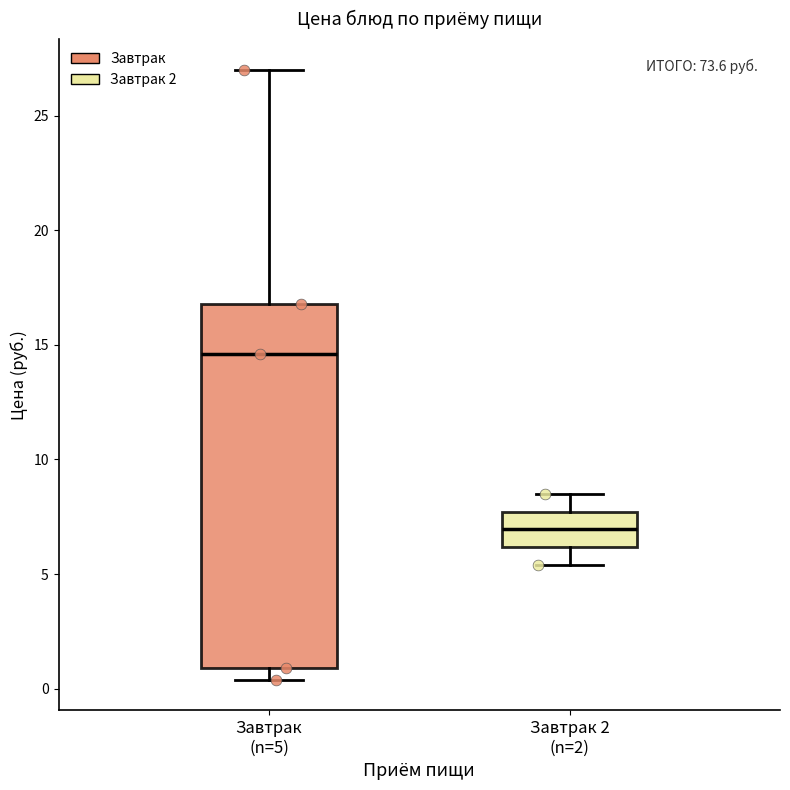

Comparing the boxes themselves (not the whiskers), which one is the tallest?

Завтрак (n=5)